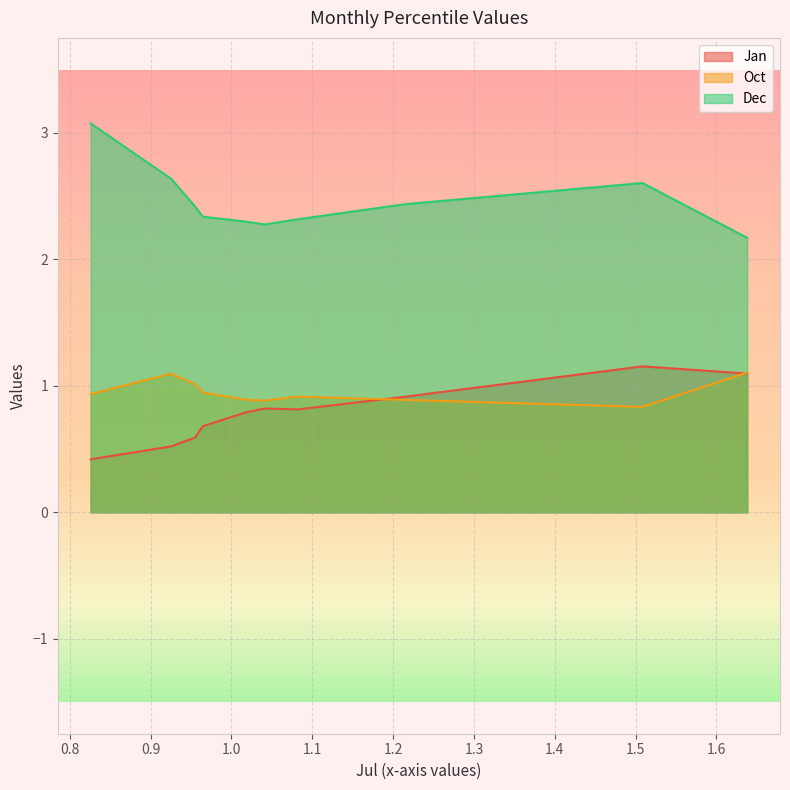

What is the lowest value of the Oct series?

0.8